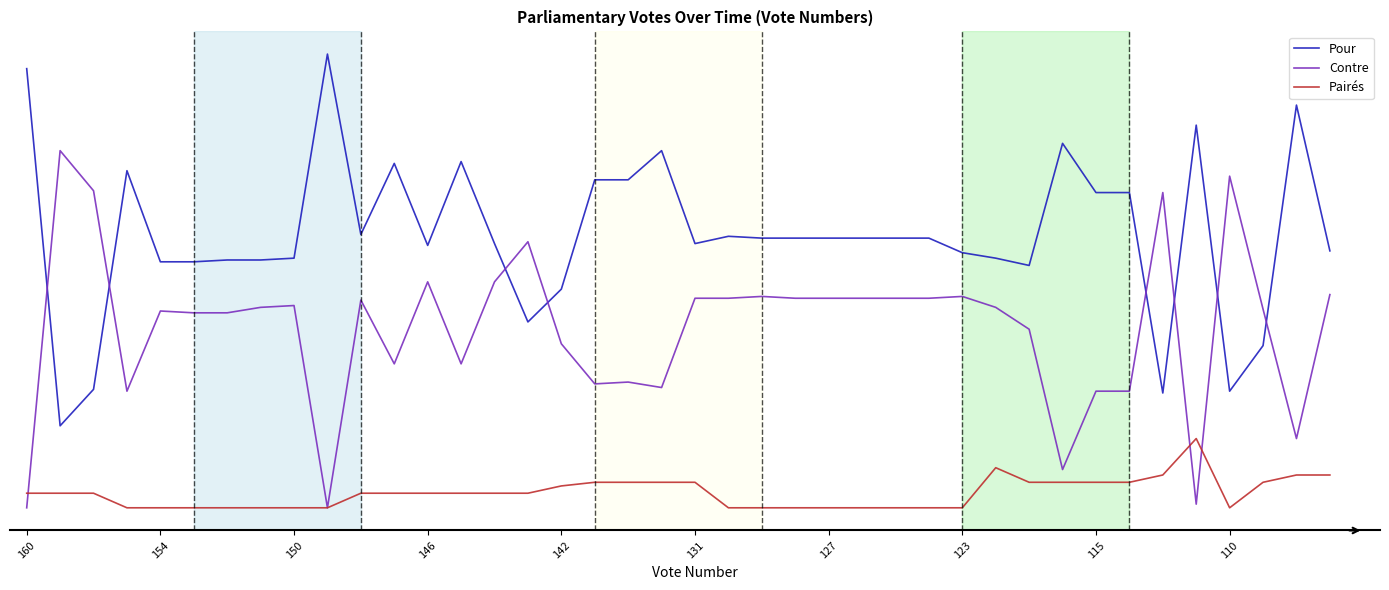

At how many categories does at least one series exceed 64?

40